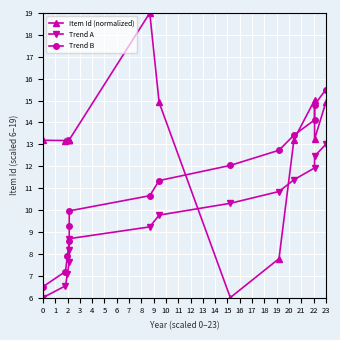

What is the difference between the Trend A values at 0 and 5?

2.7